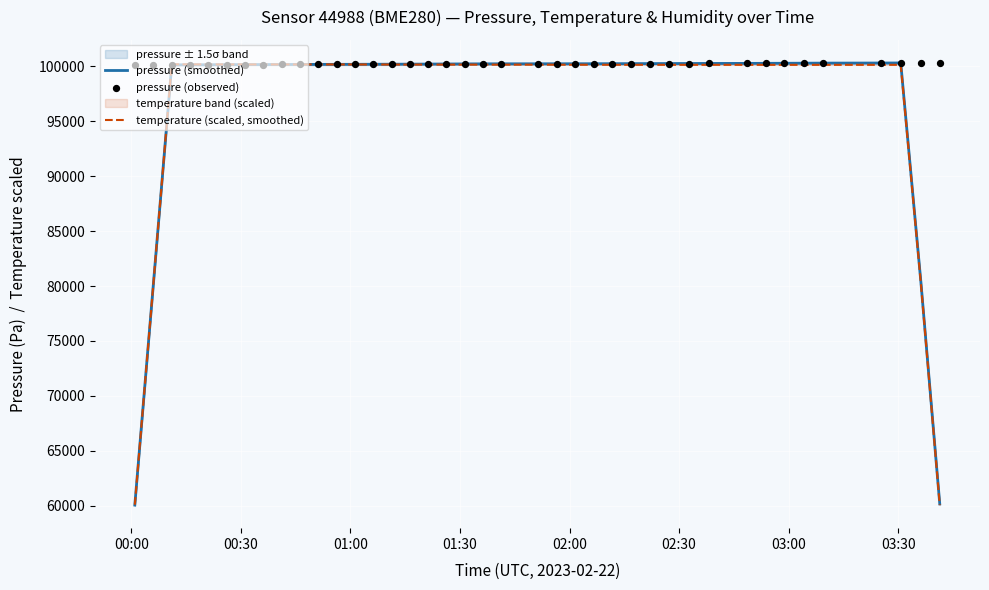

What is the minimum value for temperature (scaled, smoothed)?

60073.9